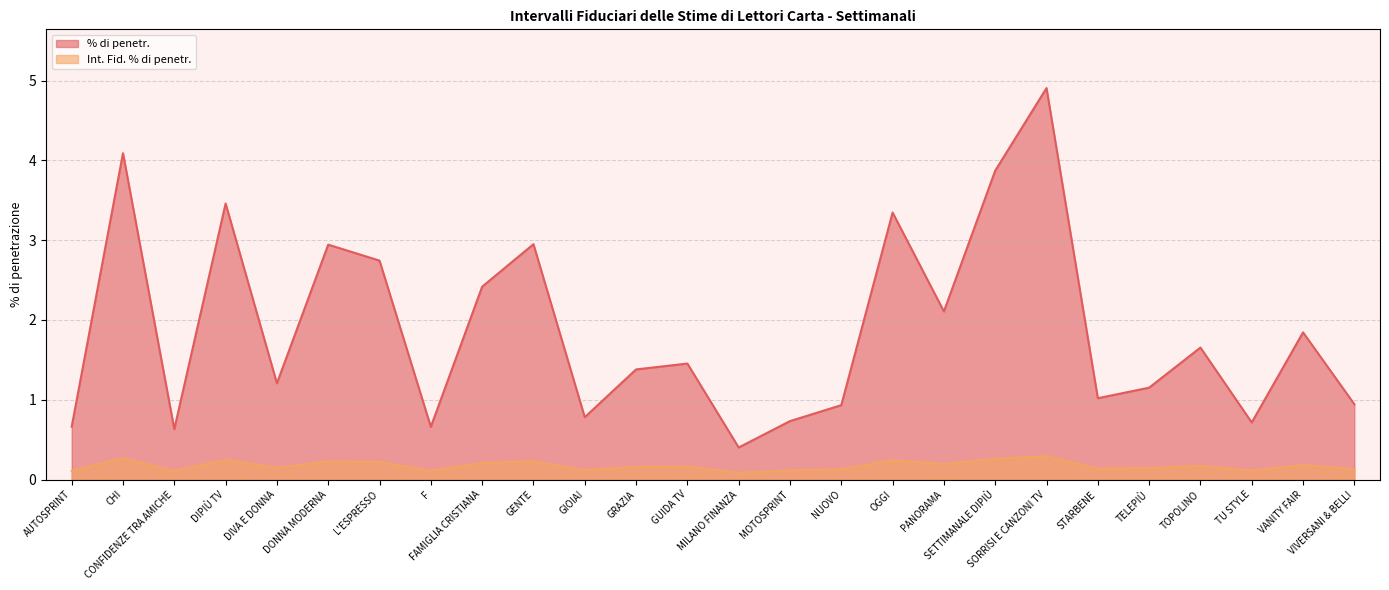

How many lines are shown in the chart?

2